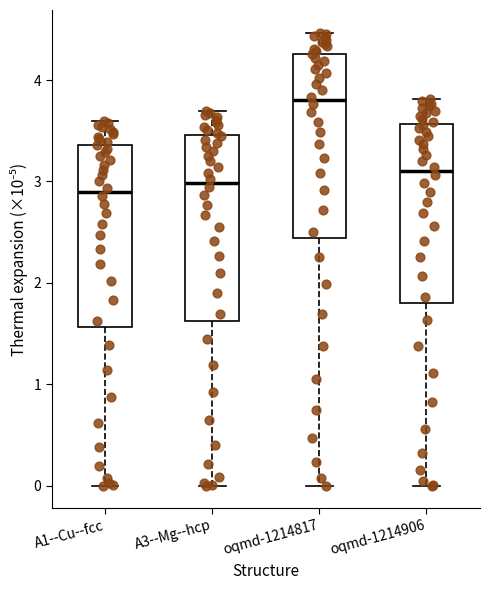

Reading left to right, transcribe this box plot: for each box, give where its median line is, the range the box spans, and where its two whiskers end, as read against the y-axis. The values are not printed on the chart, so give them approximately, as read against the axis.

A1--Cu--fcc: median 2.9, box 1.6 to 3.4, whiskers 0.0 to 3.6
A3--Mg--hcp: median 3.0, box 1.6 to 3.5, whiskers 0.0 to 3.7
oqmd-1214817: median 3.8, box 2.4 to 4.3, whiskers 0.0 to 4.5
oqmd-1214906: median 3.1, box 1.8 to 3.6, whiskers 0.0 to 3.8